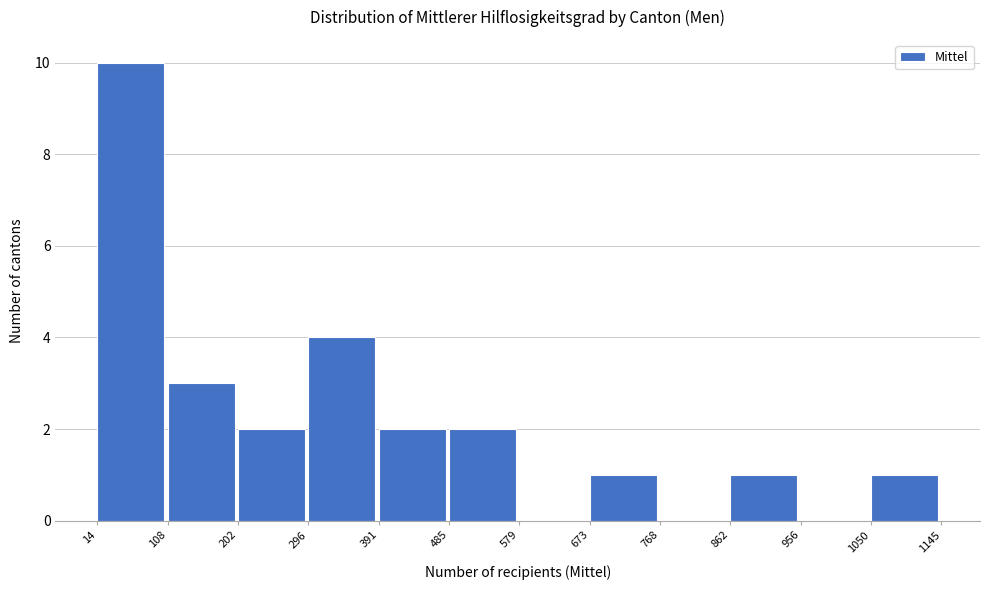

Over which range of the x-axis is the bar tallest?

14 to 108